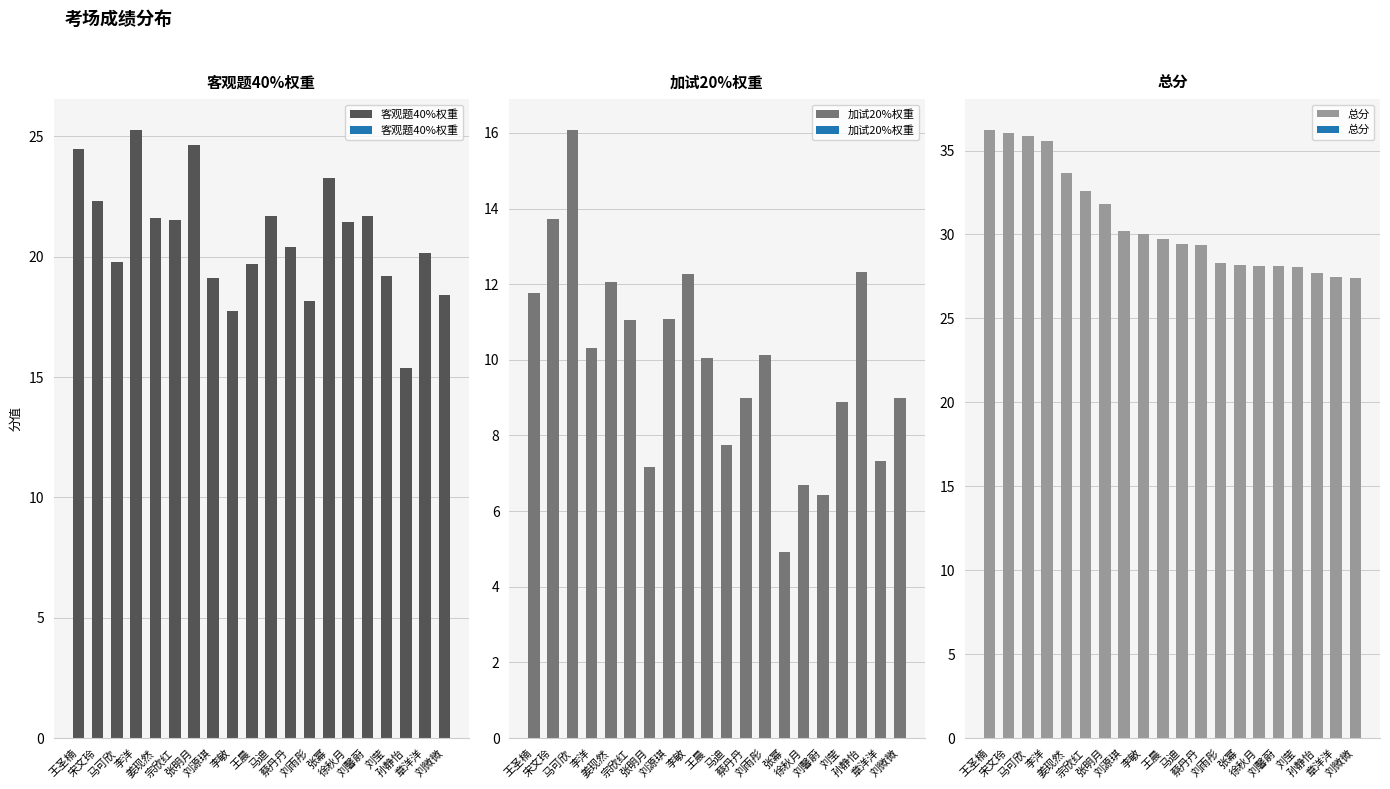

Reading left to right, list all the values displayed in this chart.

客观题40%权重: 王圣楠=24.5	宋文玲=22.3	马可欣=19.8	李洋=25.3	姜现然=21.6	宗欣红=21.5	张明月=24.6	刘源琪=19.1	李敏=17.8	王晨=19.7	马迪=21.7	蔡丹丹=20.4	刘雨彤=18.2	张幂=23.3	徐秋月=21.4	刘馨蔚=21.7	刘莹=19.2	孙静怡=15.4	章洋洋=20.2	刘微微=18.4
加试20%权重: 王圣楠=11.8	宋文玲=13.7	马可欣=16.1	李洋=10.3	姜现然=12.1	宗欣红=11.1	张明月=7.2	刘源琪=11.1	李敏=12.3	王晨=10.1	马迪=7.7	蔡丹丹=9.0	刘雨彤=10.1	张幂=4.9	徐秋月=6.7	刘馨蔚=6.4	刘莹=8.9	孙静怡=12.3	章洋洋=7.3	刘微微=9.0
总分: 王圣楠=36.3	宋文玲=36.0	马可欣=35.8	李洋=35.6	姜现然=33.7	宗欣红=32.6	张明月=31.8	刘源琪=30.2	李敏=30.0	王晨=29.7	马迪=29.4	蔡丹丹=29.4	刘雨彤=28.3	张幂=28.2	徐秋月=28.1	刘馨蔚=28.1	刘莹=28.1	孙静怡=27.7	章洋洋=27.5	刘微微=27.4